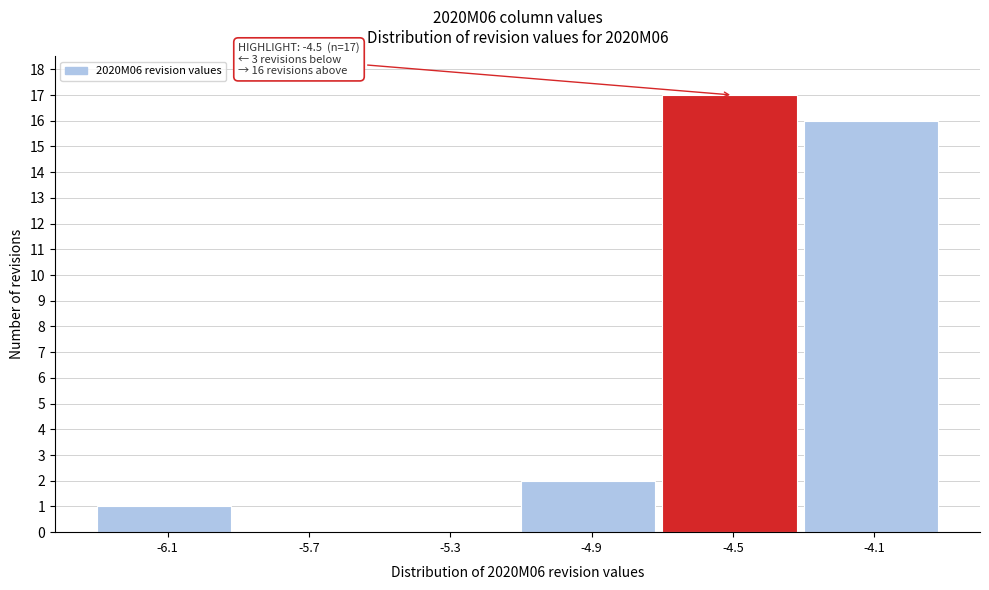

Reading right to left, list all the values displayed in this chart.

-4.1=16	-4.5=17	-4.9=2	-5.3=0	-5.7=0	-6.1=1